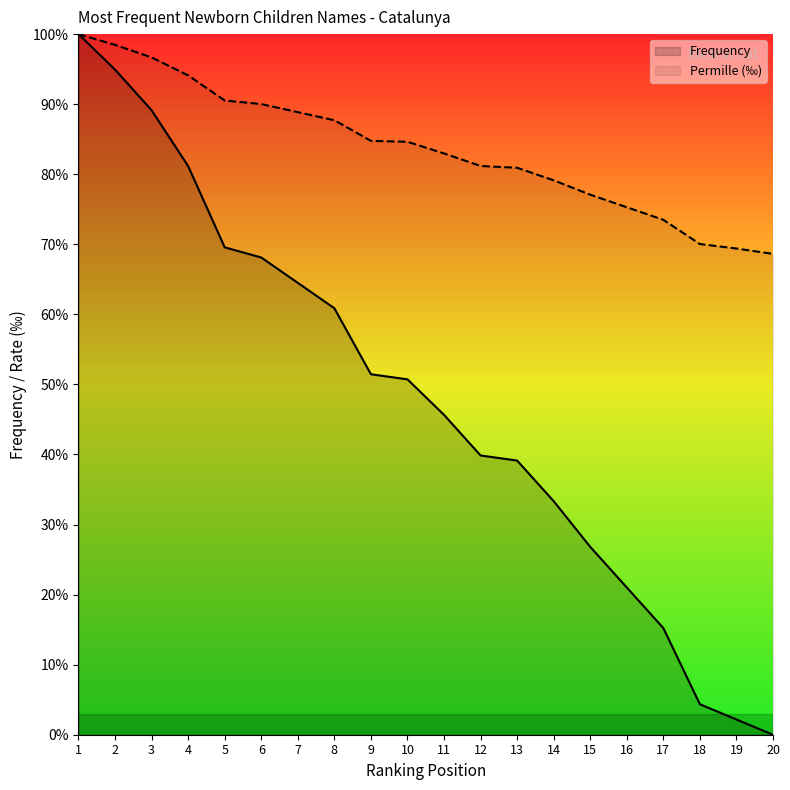

At how many categories does at least one series exceed 82?

11